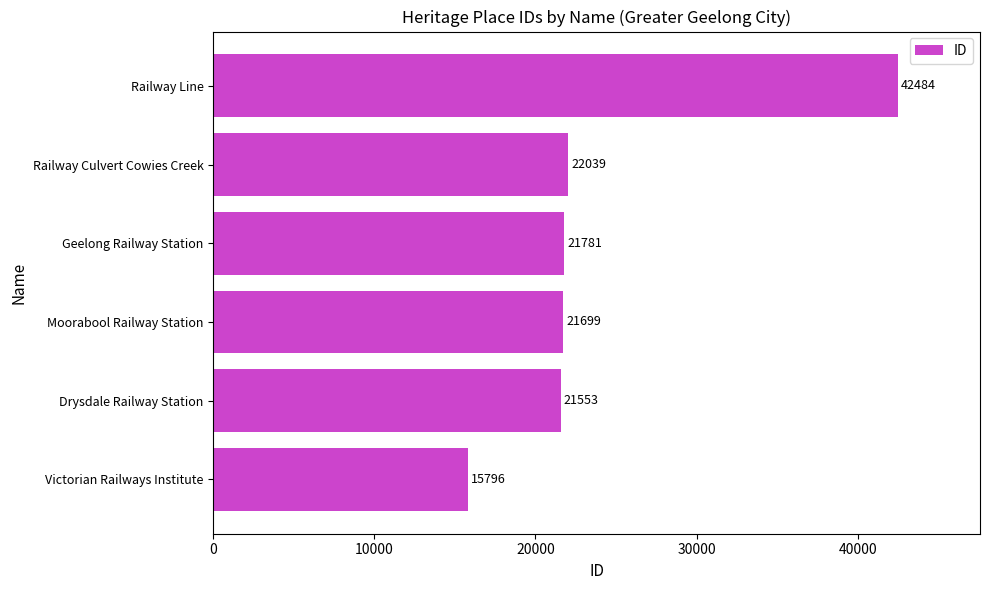

List the labels in order of value, smallest first.

Victorian Railways Institute, Drysdale Railway Station, Moorabool Railway Station, Geelong Railway Station, Railway Culvert Cowies Creek, Railway Line